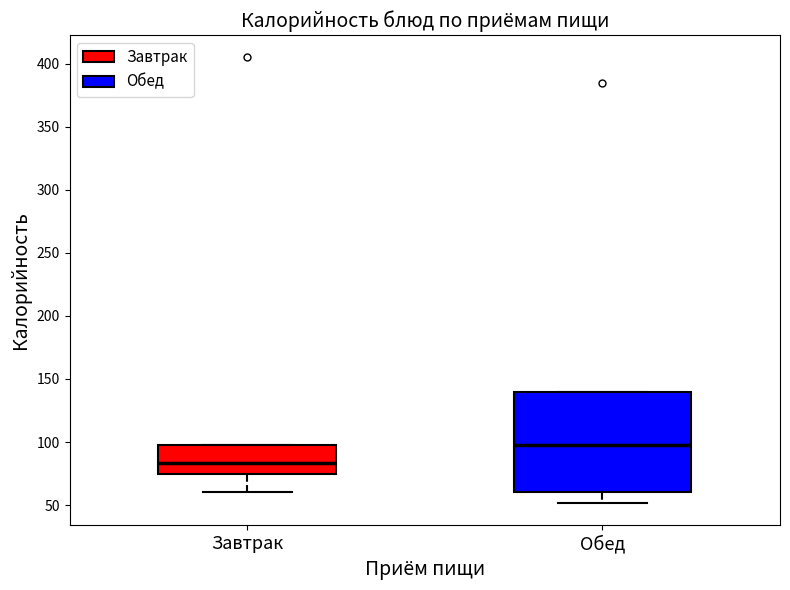

Which box's median line is the lowest?

Завтрак